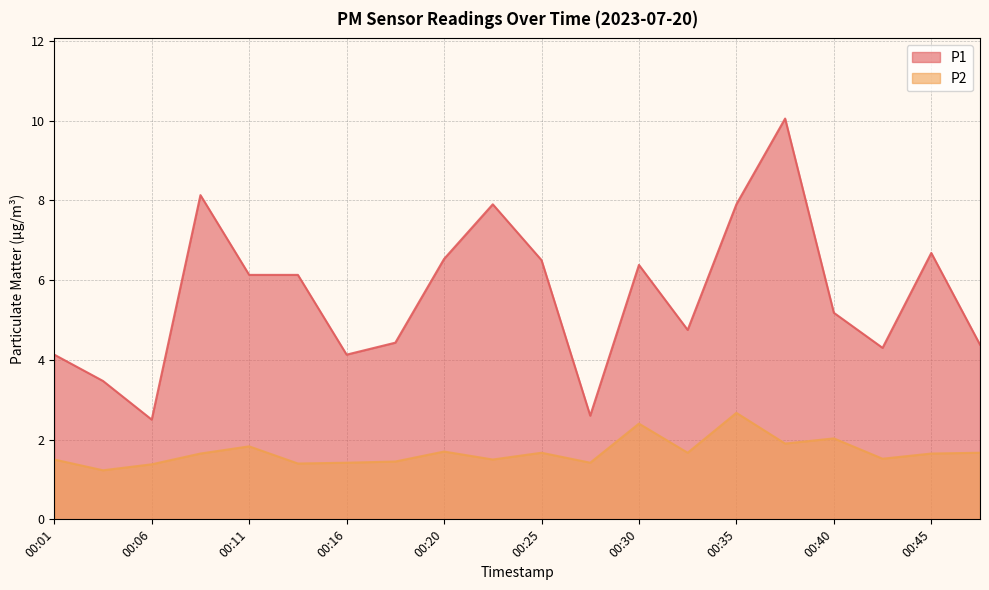

The P2 series shows 1.4 at 00:28. True or false?

True